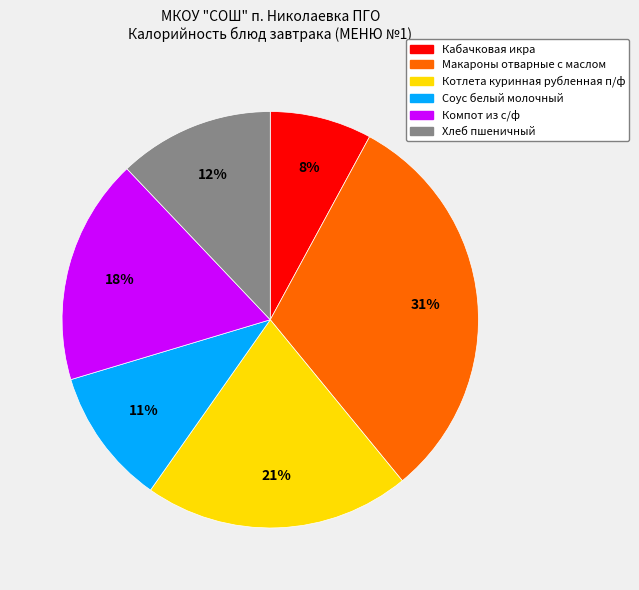

Do Компот из с/ф and Макароны отварные с маслом together represent more than half of the pie?

No